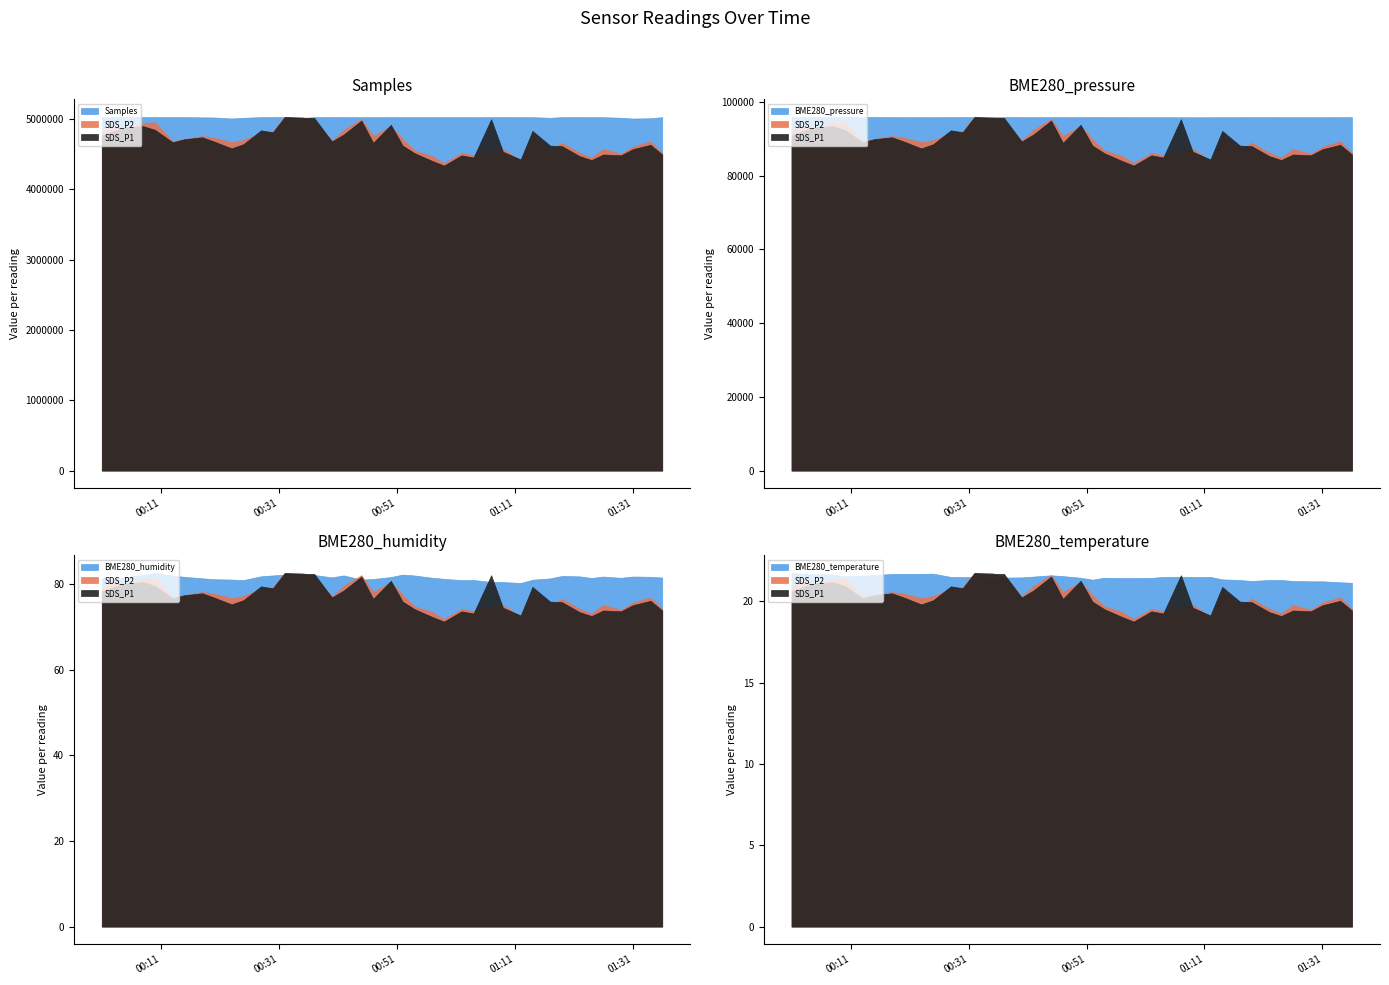

True or false: Samples and BME280_temperature intersect in this chart.

False